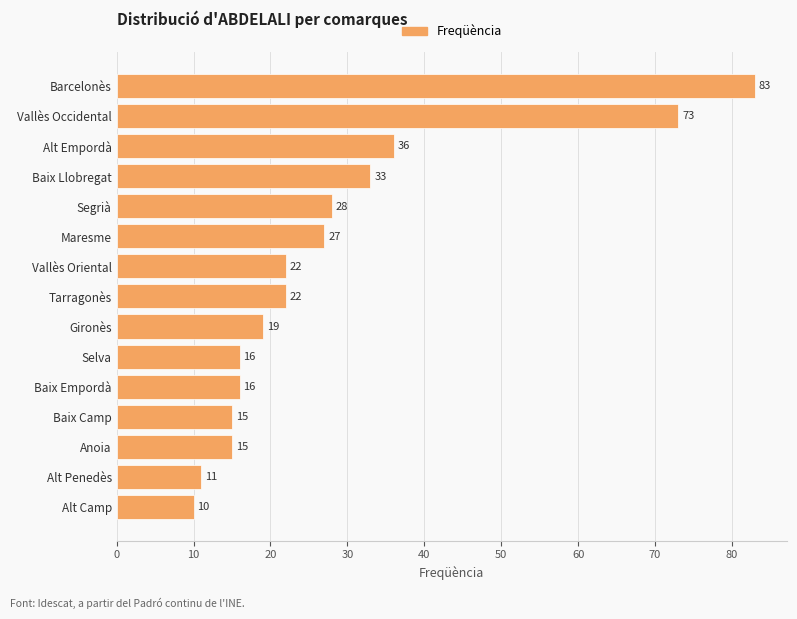

What is the difference between the values at Selva and Vallès Occidental?

57